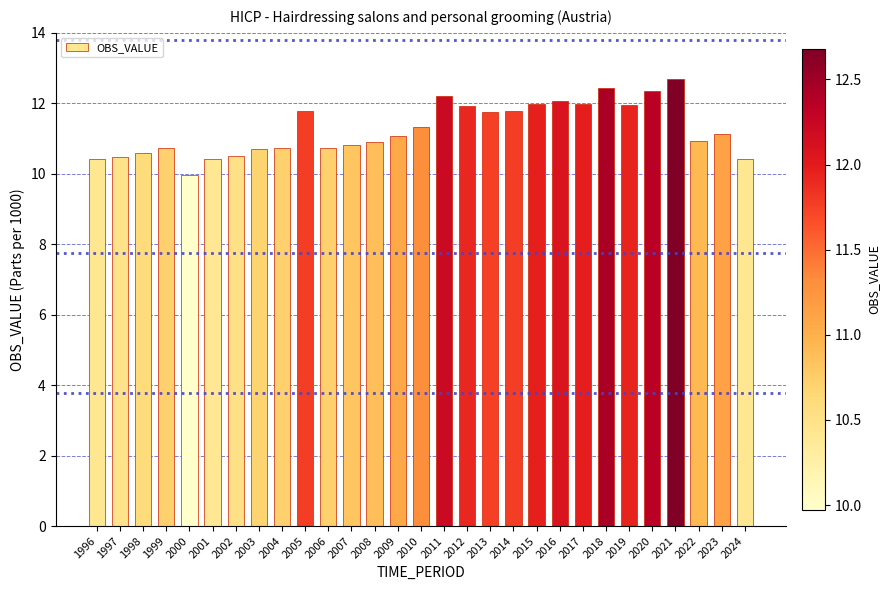

How many distinct data groups are displayed?

1